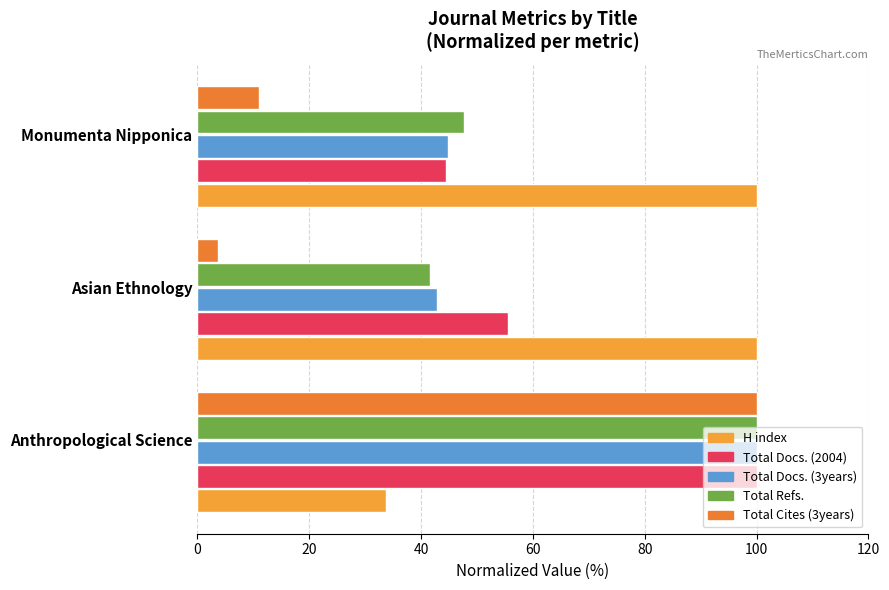

What are all the series names shown in the legend?

H index, Total Docs. (2004), Total Docs. (3years), Total Refs., Total Cites (3years)